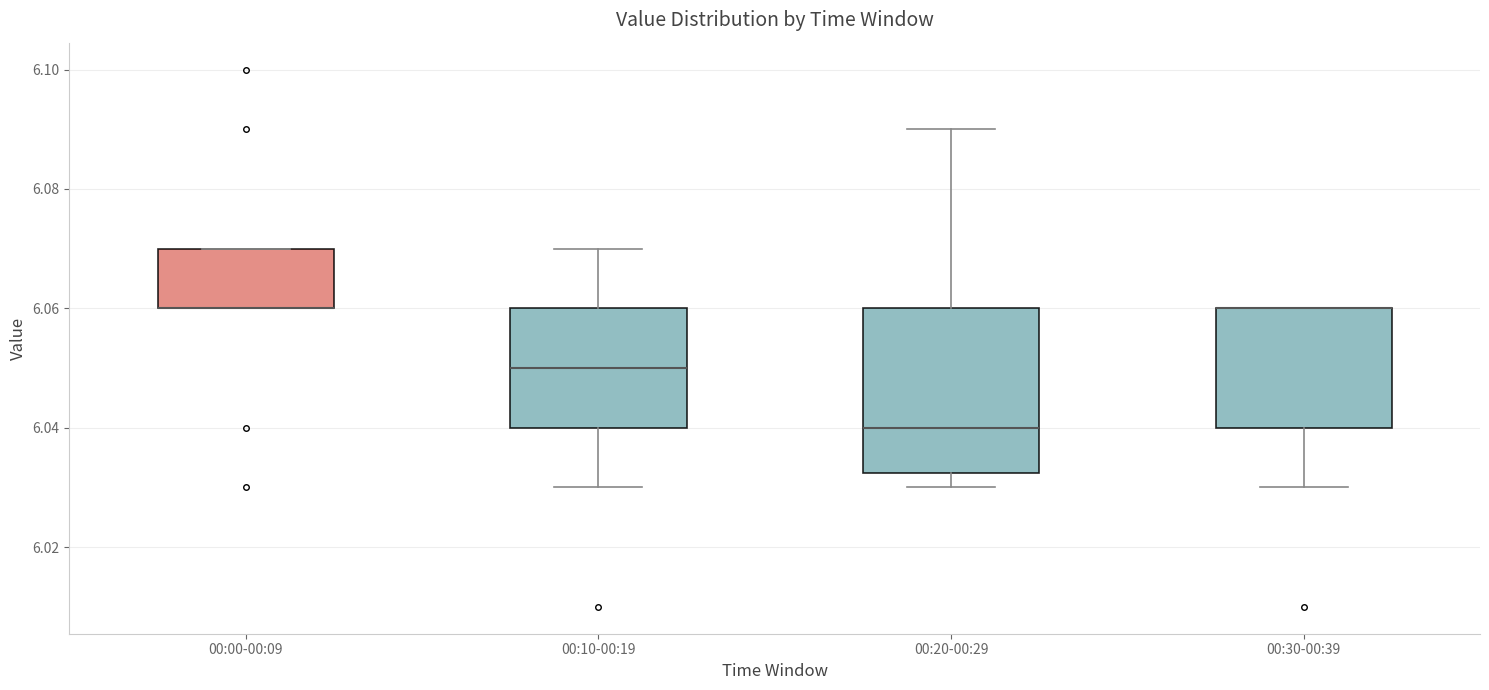

Where is the upper edge of the box for 00:30-00:39 on the y-axis? The values are not printed on the chart, so give them approximately, as read against the axis.

6.060